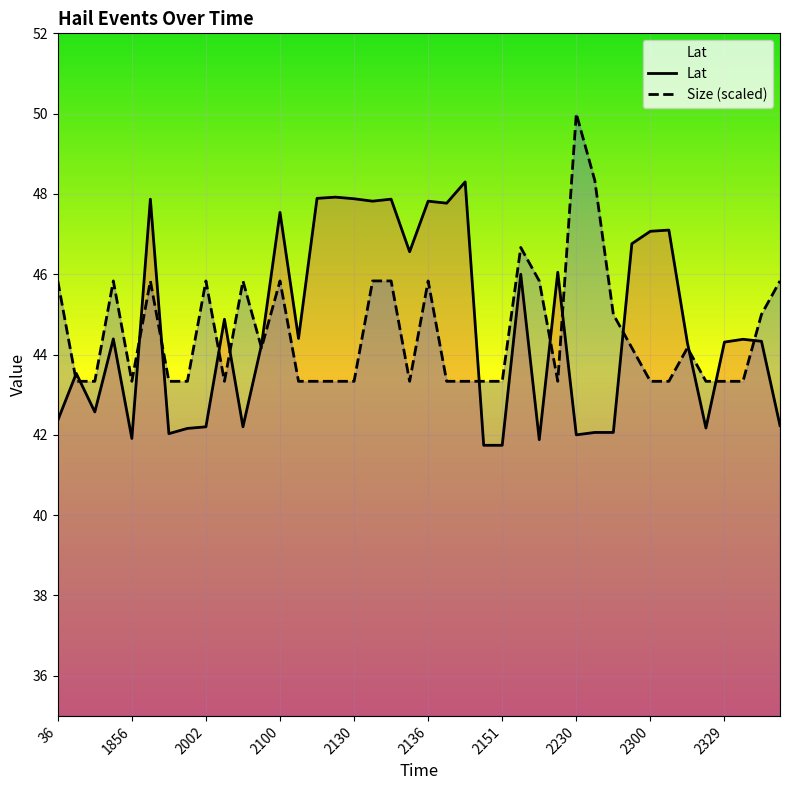

How many lines are shown in the chart?

2